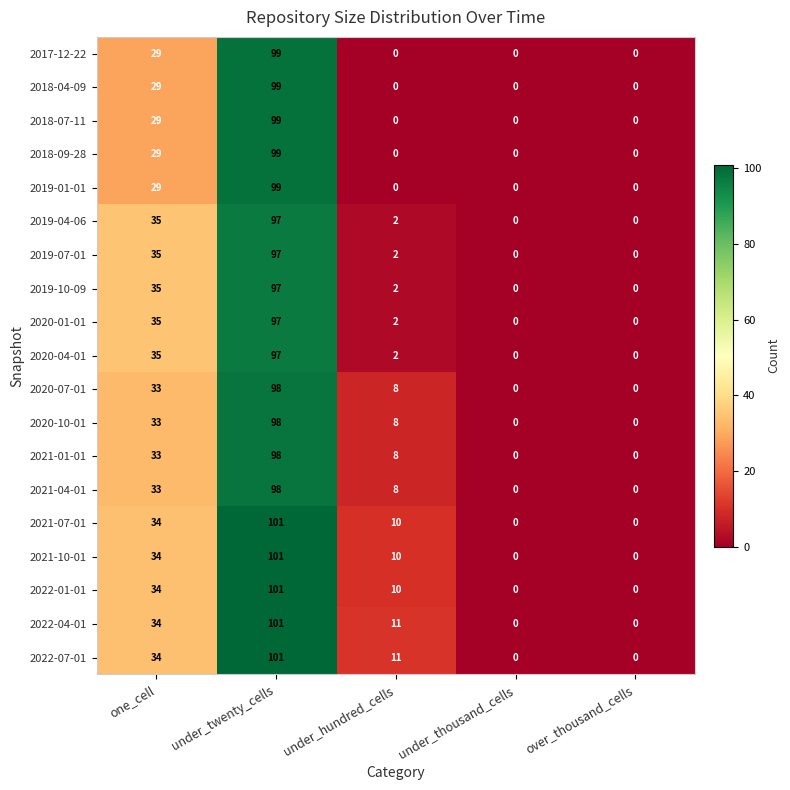

At which label does 2020-10-01 first exceed 8?

one_cell